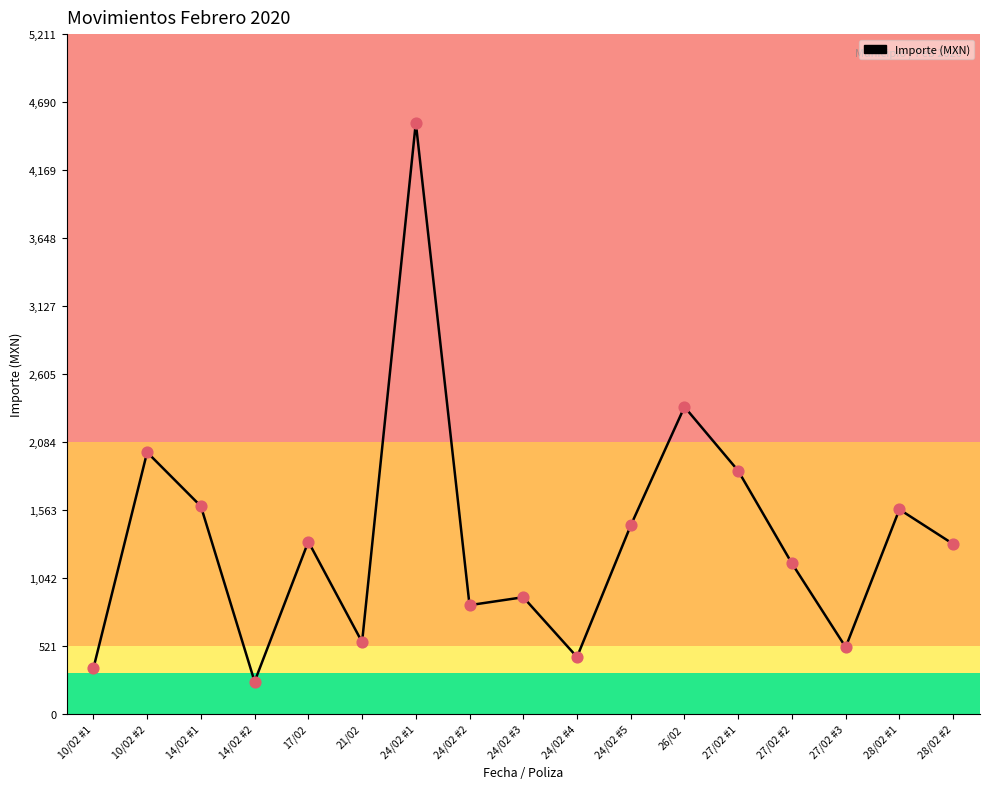

Approximately how many times larger is the value at 24/02 #4 compared to 10/02 #2?

0.2